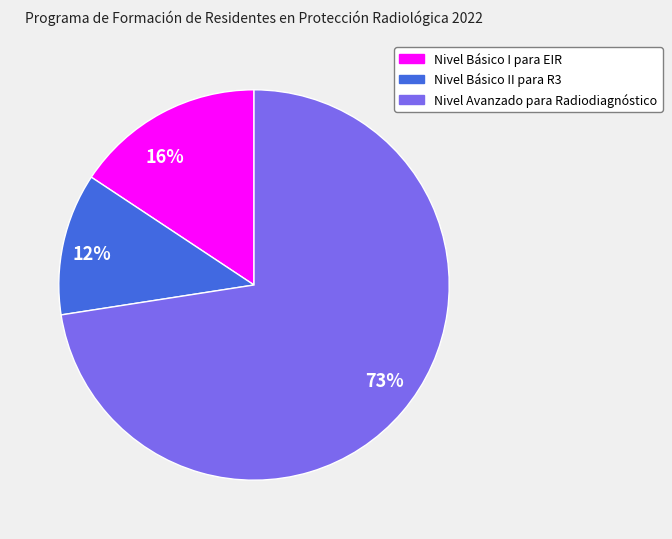

To the nearest percent, what is the average slice percentage?

33%